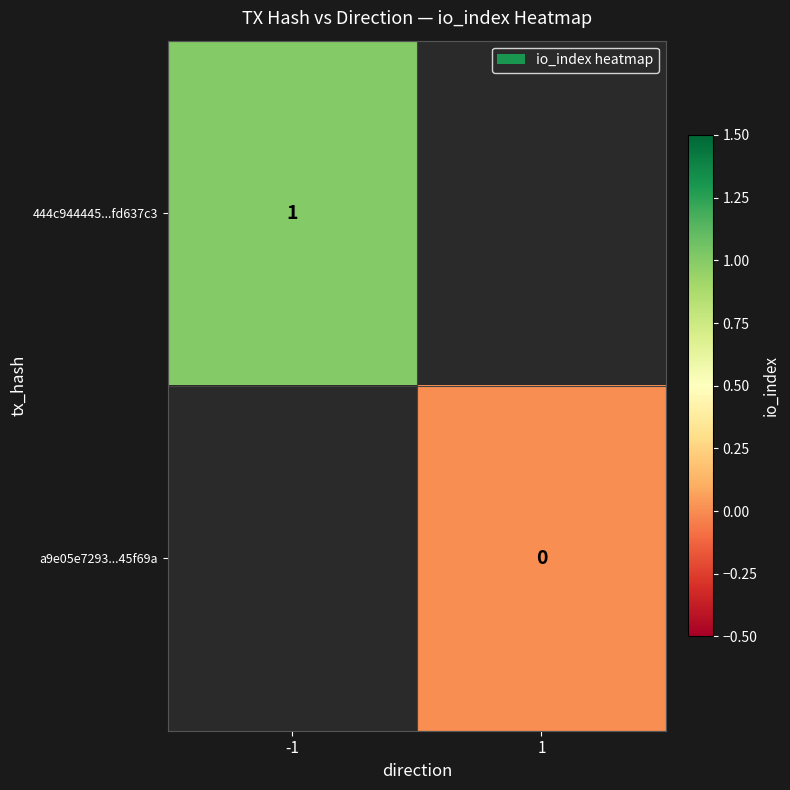

How many distinct data groups are displayed?

2